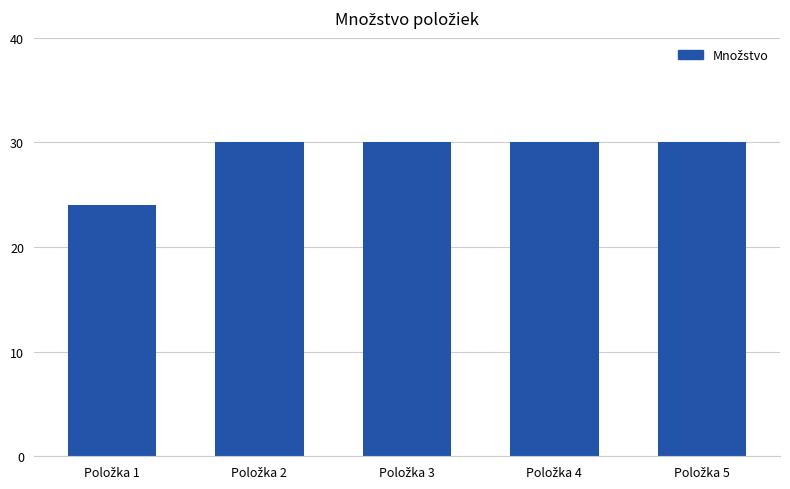

What is the value of the 2nd bar from the left?

30